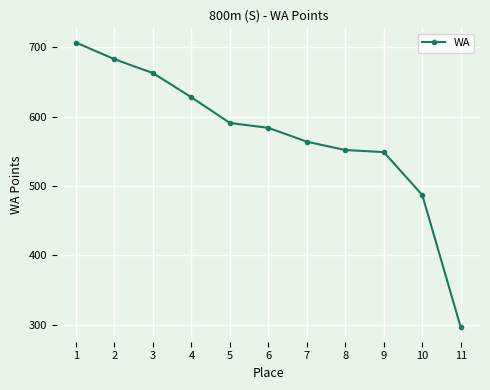

What is the smallest value displayed?

296